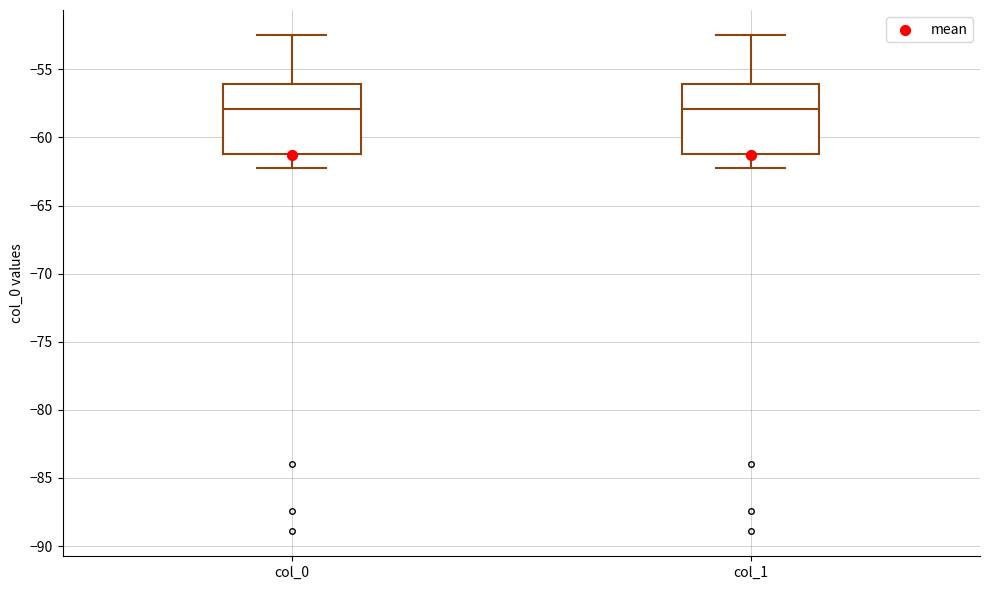

Reading left to right, transcribe this box plot: for each box, give where its median line is, the range the box spans, and where its two whiskers end, as read against the y-axis. The values are not printed on the chart, so give them approximately, as read against the axis.

col_0: median -58.0, box -61.0 to -56.0, whiskers -62.0 to -52.5
col_1: median -58.0, box -61.0 to -56.0, whiskers -62.0 to -52.5